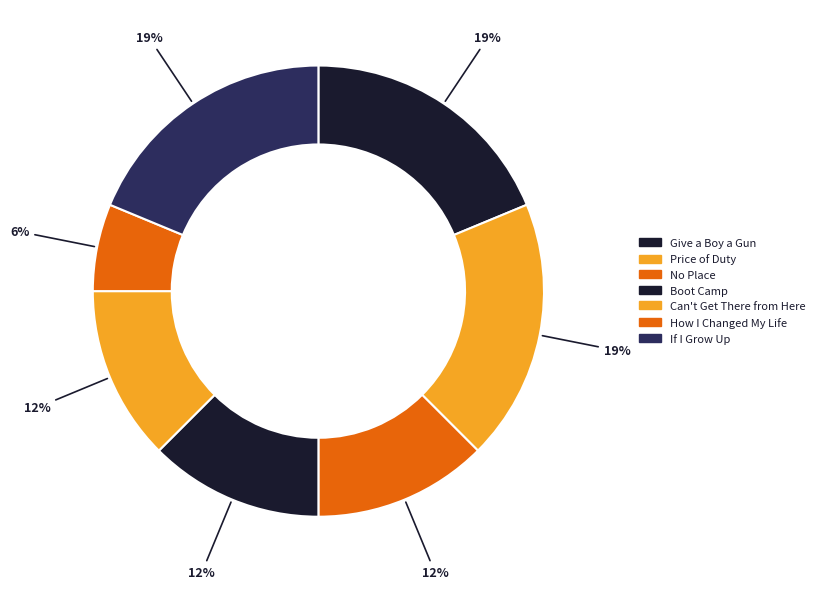

How many segments does this pie chart have?

7